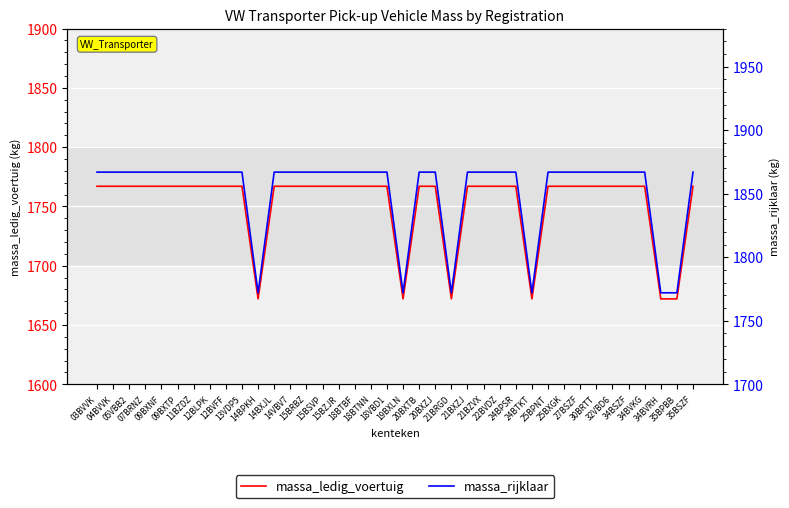

Which series has the widest spread of values?

massa_ledig_voertuig